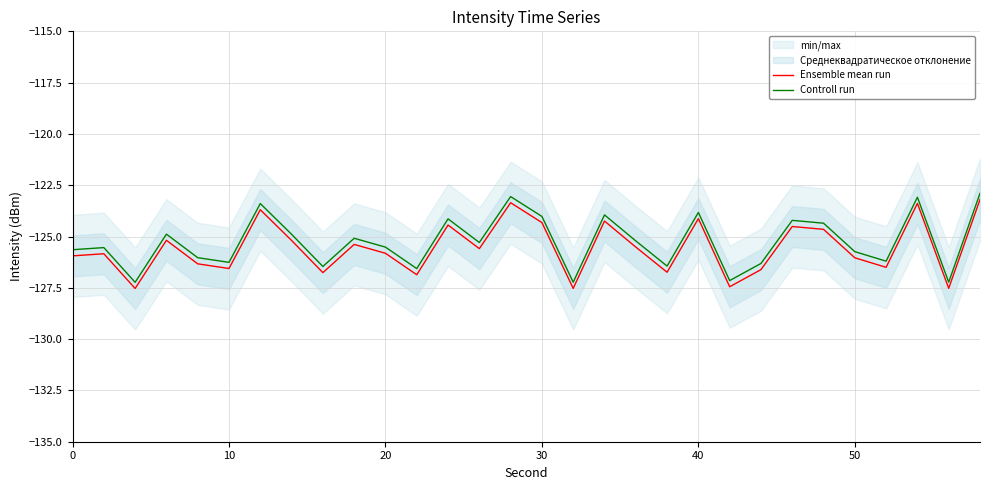

In Ensemble mean run, how many points are lower than both neighbors (excluding endpoints)?

10